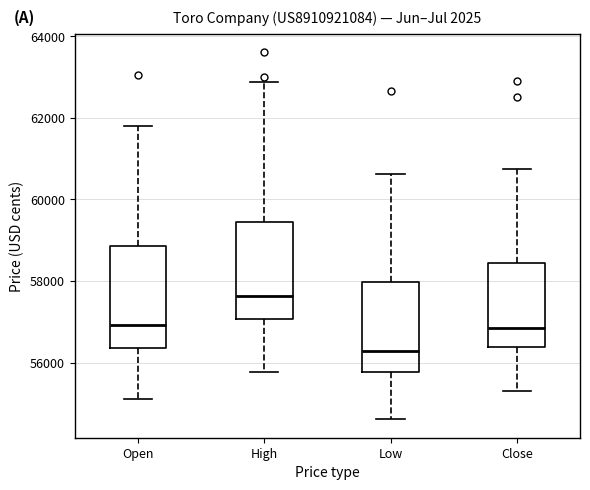

Where is the lower edge of the box for Open on the y-axis? The values are not printed on the chart, so give them approximately, as read against the axis.

56400